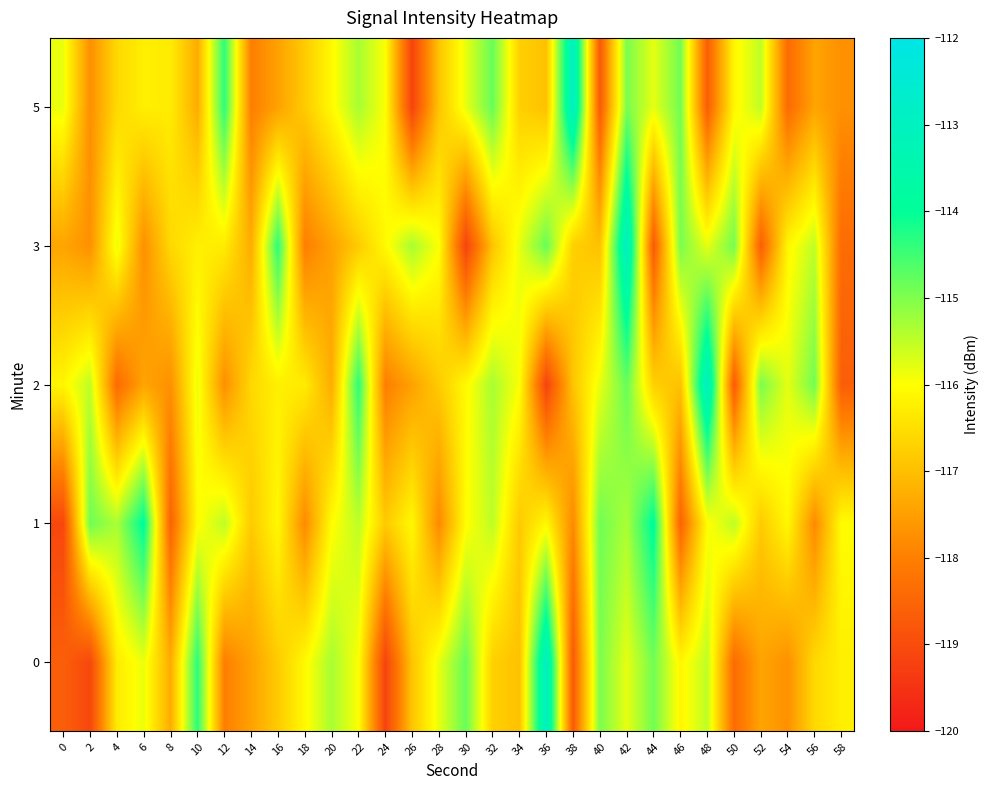

Rank the series at 50 from highest to lowest value.

3, 1, 5, 0, 2